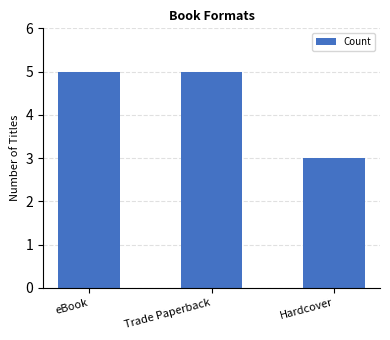

What is the change in value from eBook to Hardcover?

-2